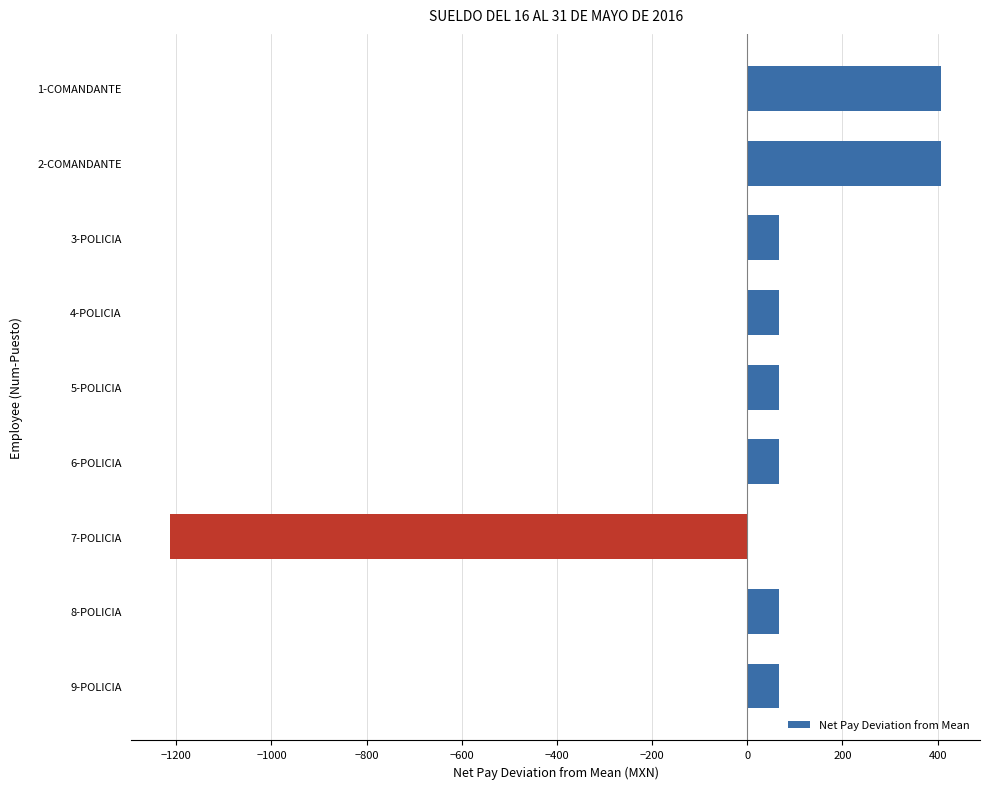

Does the chart contain stacked bars?

No